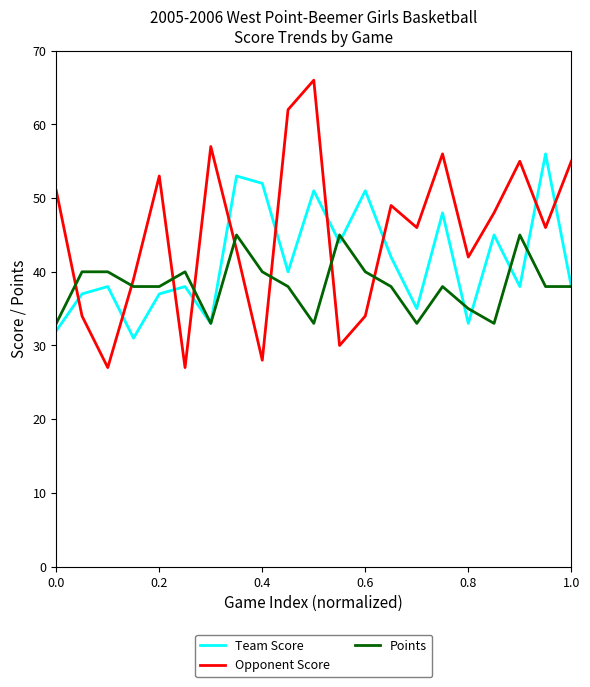

How many intersections are there between Points and Opponent Score?

8